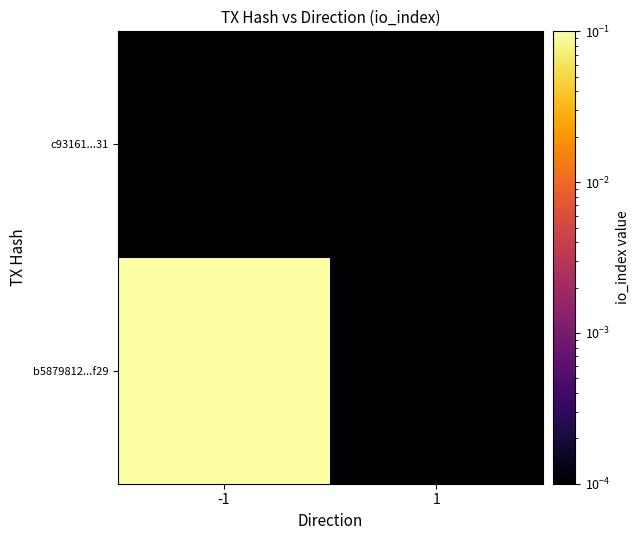

Rank the series by their average value, from highest to lowest.

b5879812...f29, c93161...31